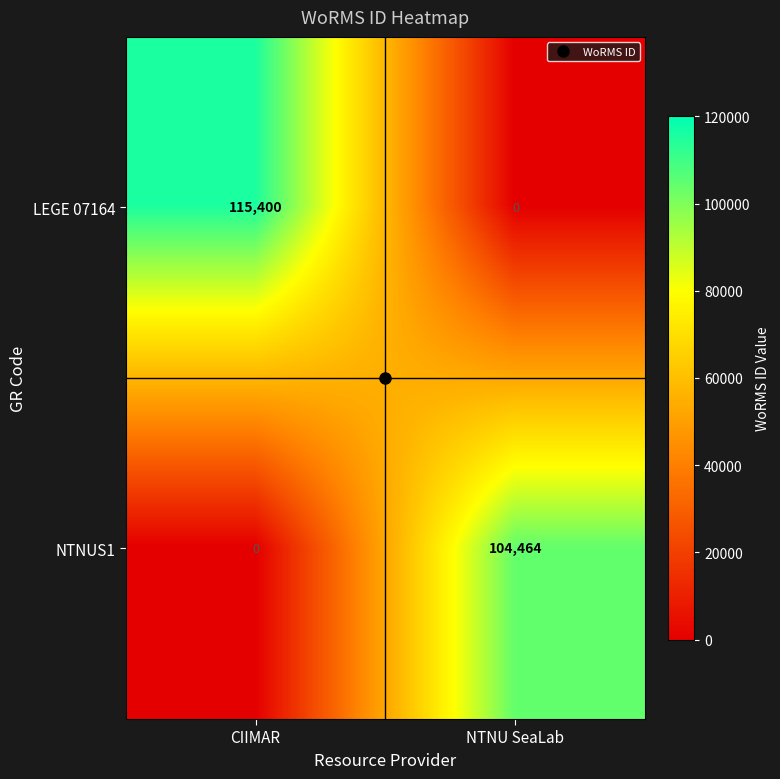

What is the total value across all series at CIIMAR?

115400